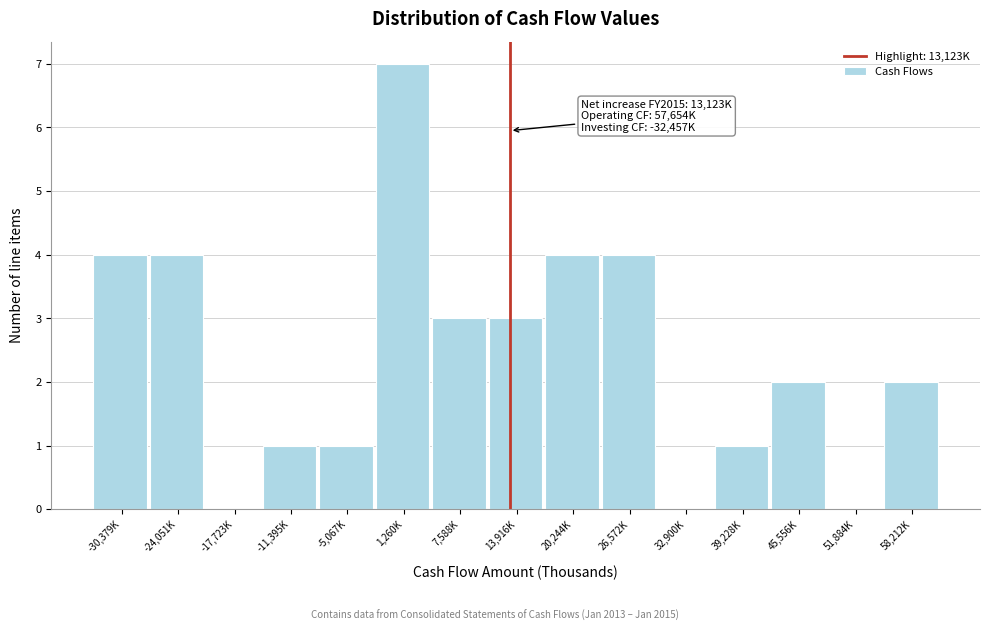

Reading left to right, extract all data points from this chart.

-30,379K=4	-24,051K=4	-17,723K=0	-11,395K=1	-5,067K=1	1,260K=7	7,588K=3	13,916K=3	20,244K=4	26,572K=4	32,900K=0	39,228K=1	45,556K=2	51,884K=0	58,212K=2